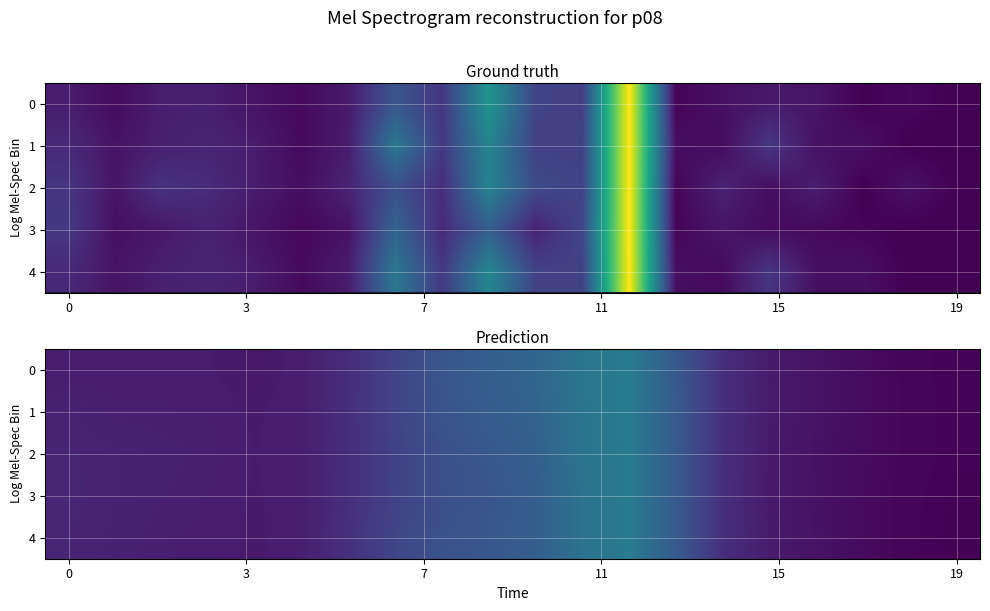

Which series has the largest total across all categories?

1